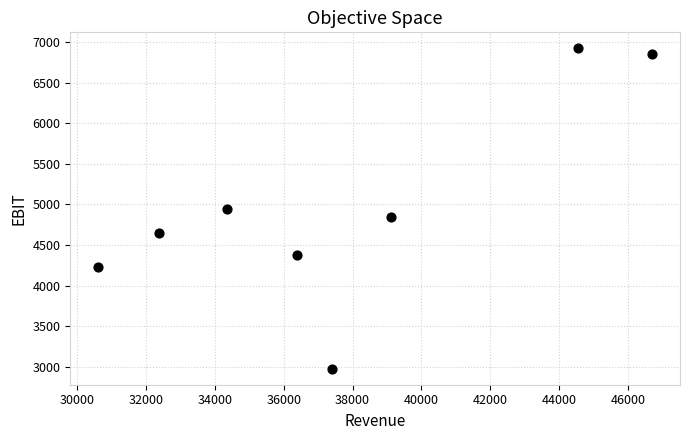

What is the range of X values (max minus min)?

16109